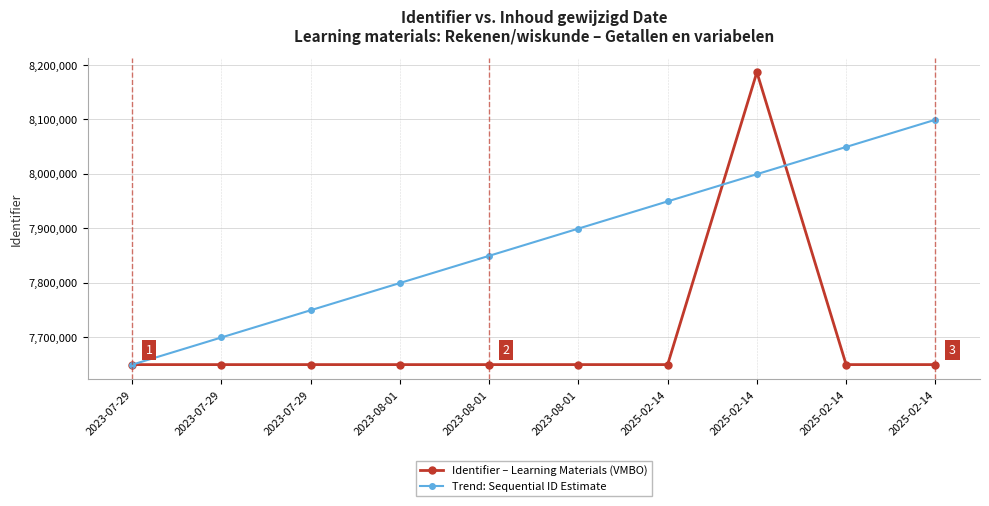

Rank the categories by Identifier – Learning Materials (VMBO) value from highest to lowest.

2025-02-14, 2023-08-01, 2023-07-29, 2025-02-14, 2025-02-14, 2025-02-14, 2023-07-29, 2023-08-01, 2023-07-29, 2023-08-01